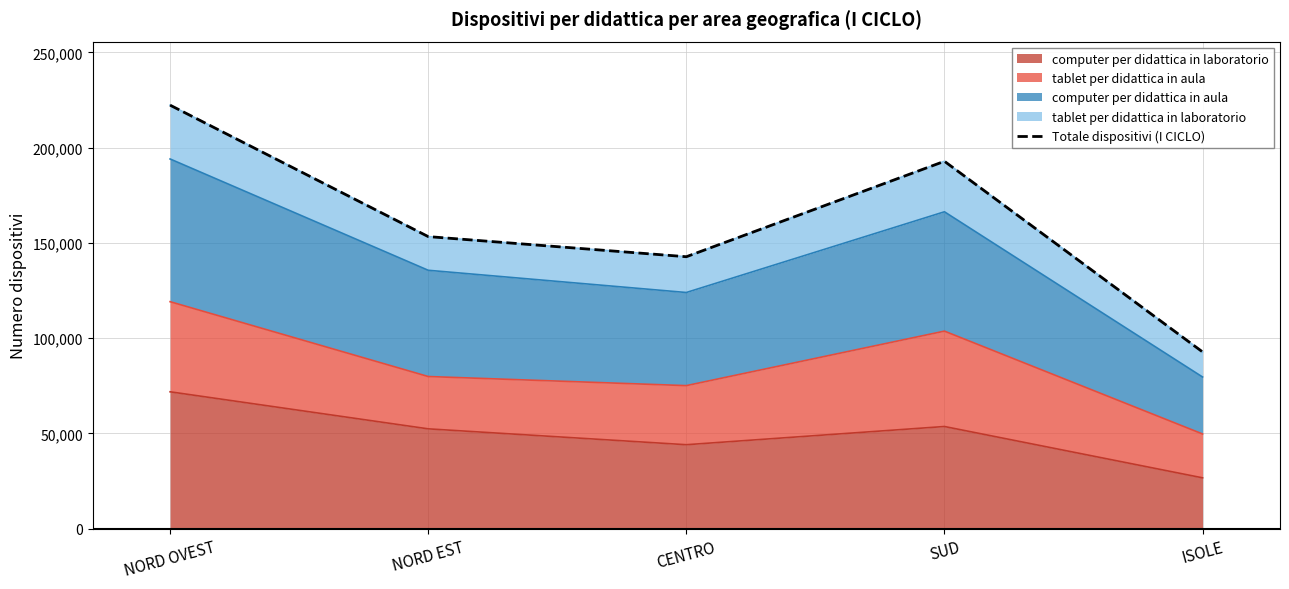

Rank the categories by value from lowest to highest.

ISOLE, CENTRO, NORD EST, SUD, NORD OVEST